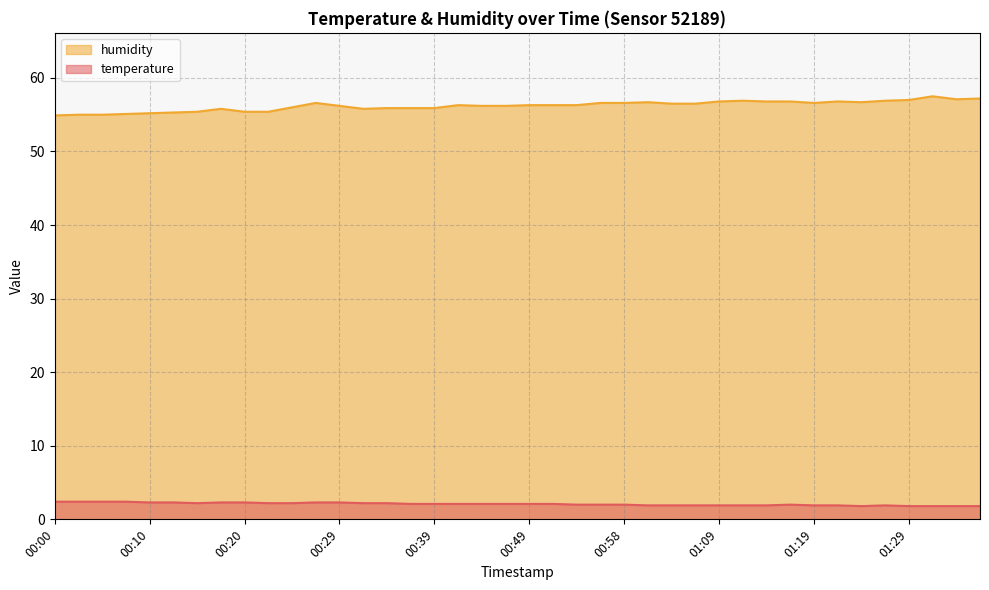

Where is humidity nearest to the value 56?

00:24